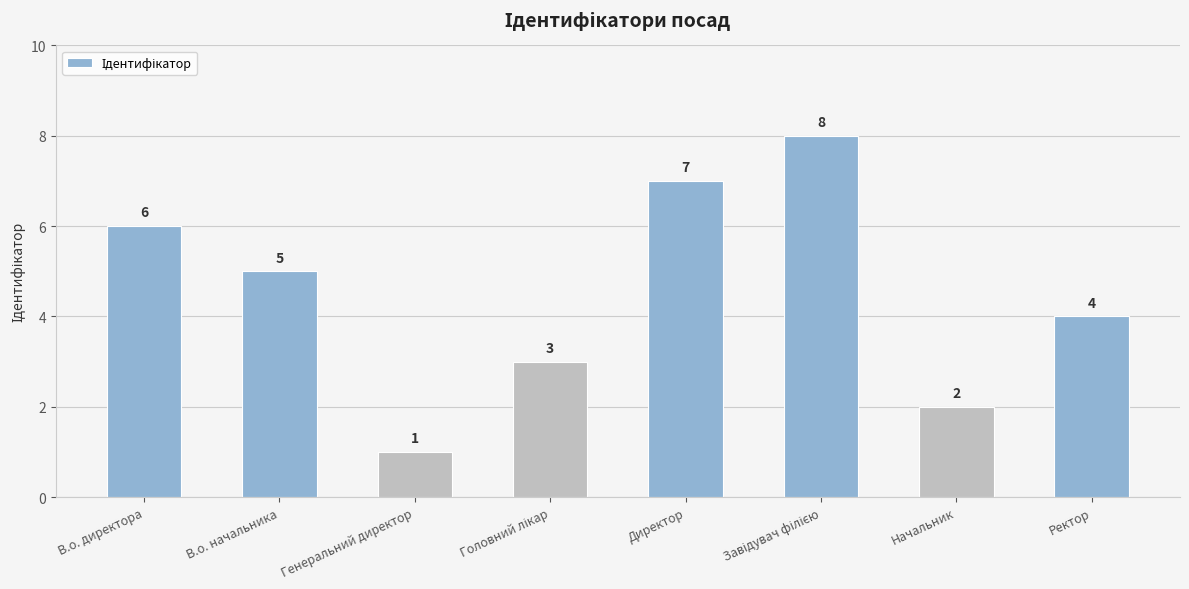

Reading left to right, extract all data points from this chart.

6	5	1	3	7	8	2	4